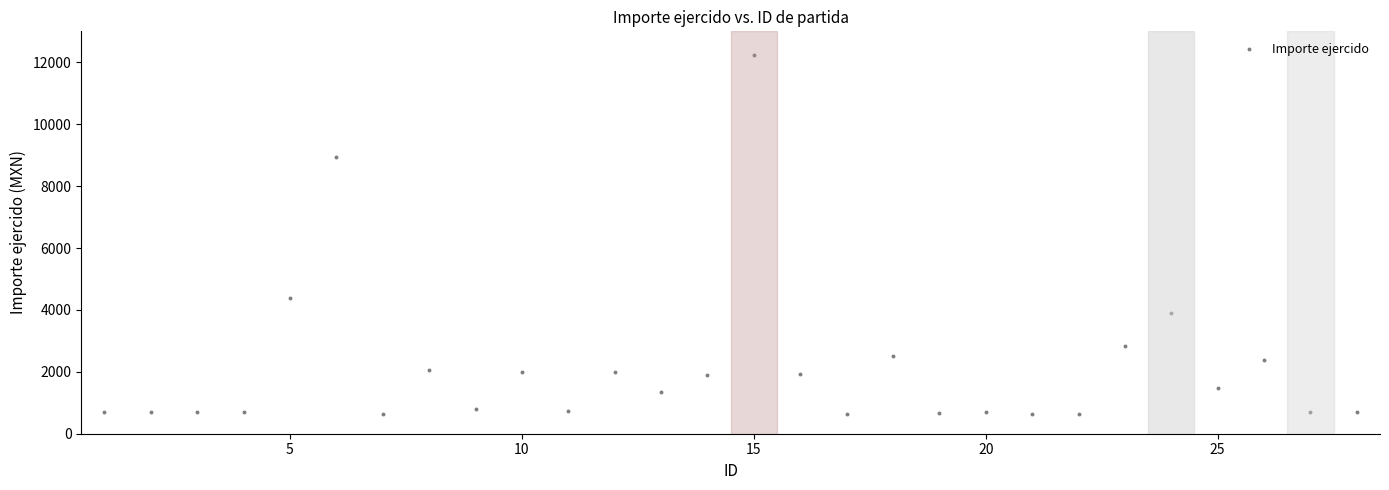

What Y value in the scatter plot is closest to 6432?

4382.1